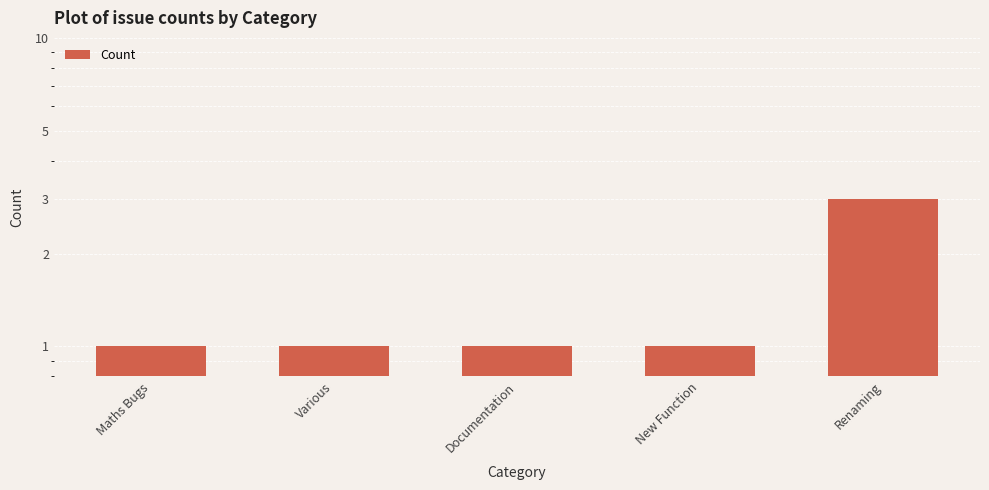

The chart shows a value of 1 at Documentation. True or false?

True